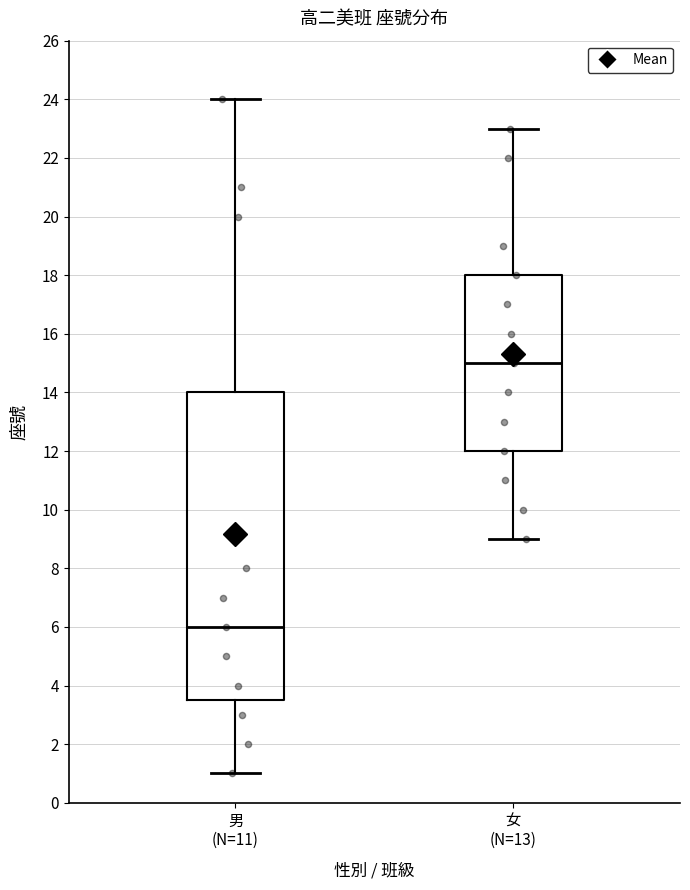

Comparing the boxes themselves (not the whiskers), which one is the tallest?

男 (N=11)